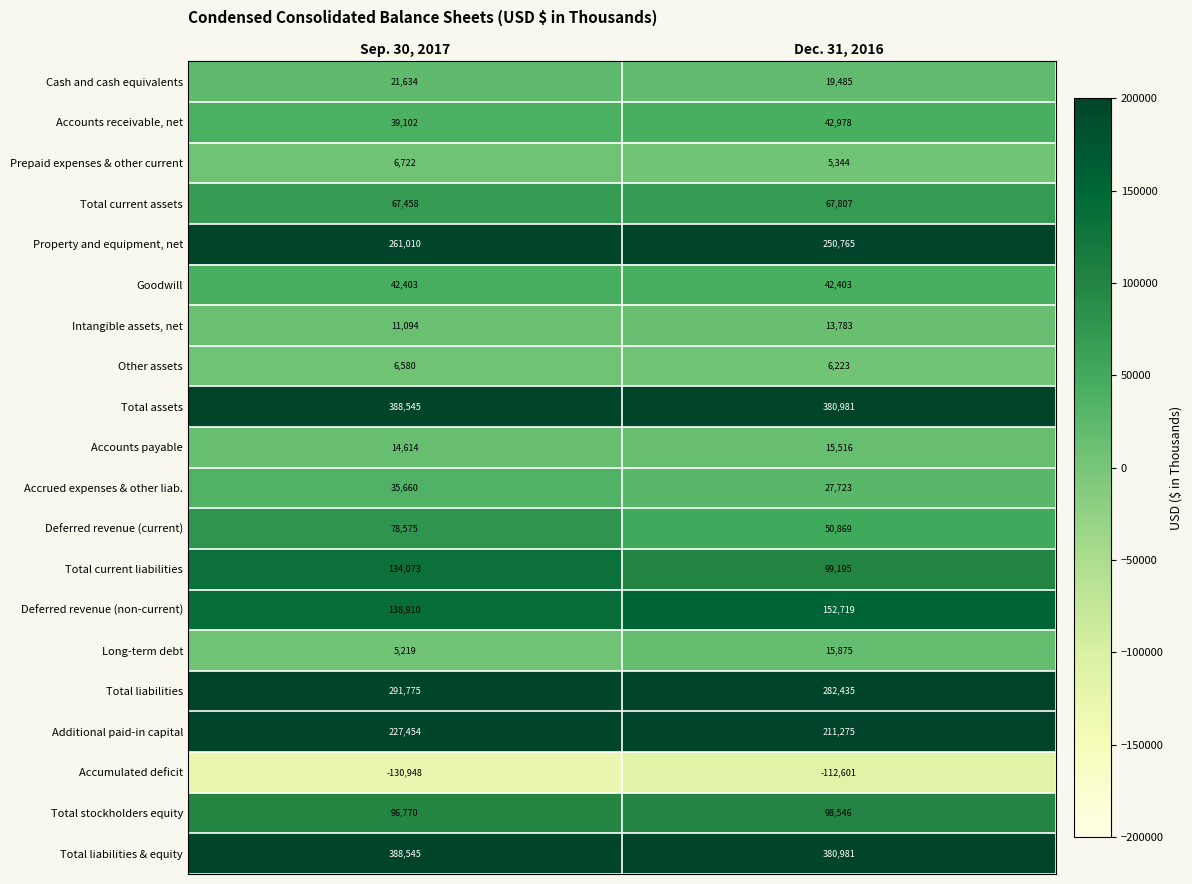

What value does the Other assets series have at Dec. 31, 2016?

6223